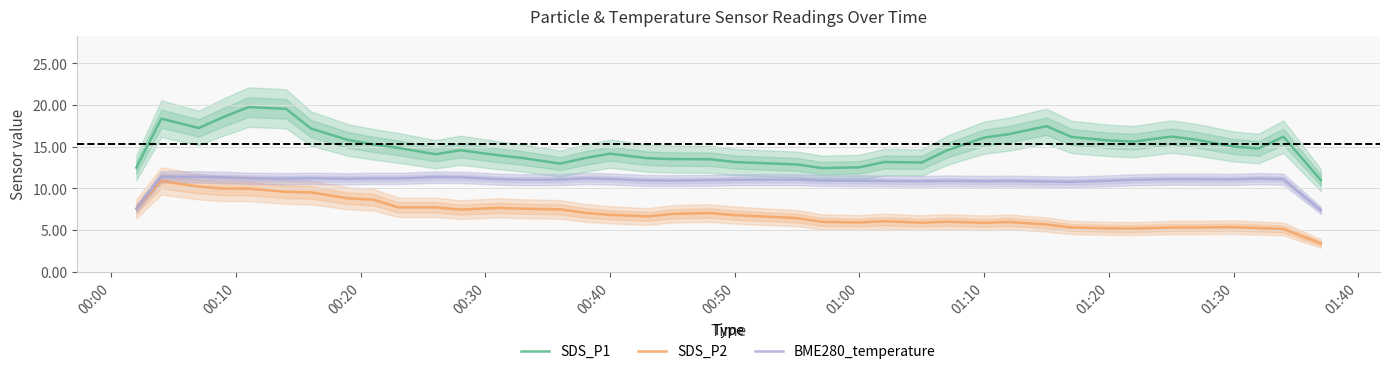

True or false: BME280_temperature and SDS_P1 intersect in this chart.

False